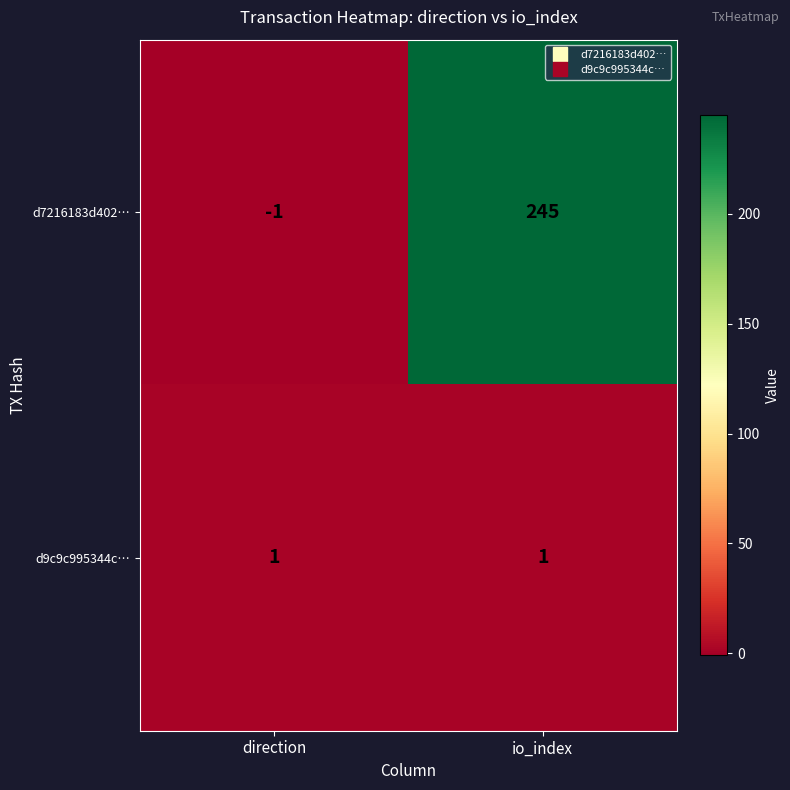

At which category does the chart reach its peak across all series?

io_index